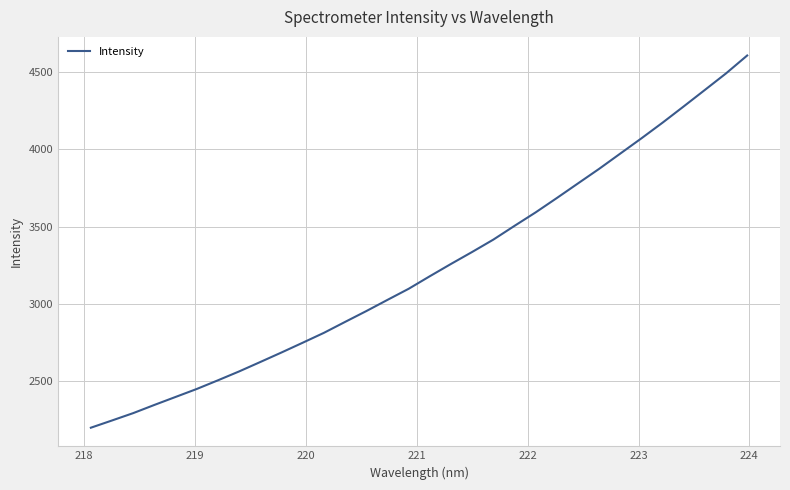

What is the greatest value displayed?

4608.4